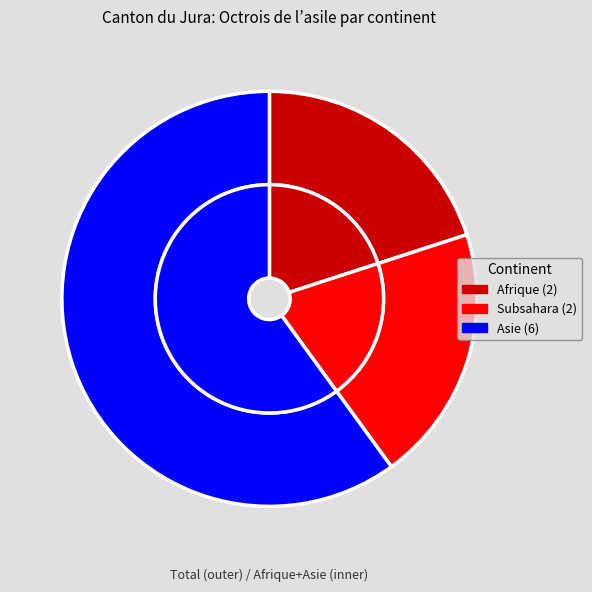

Does Subsahara represent more than half of the total?

No